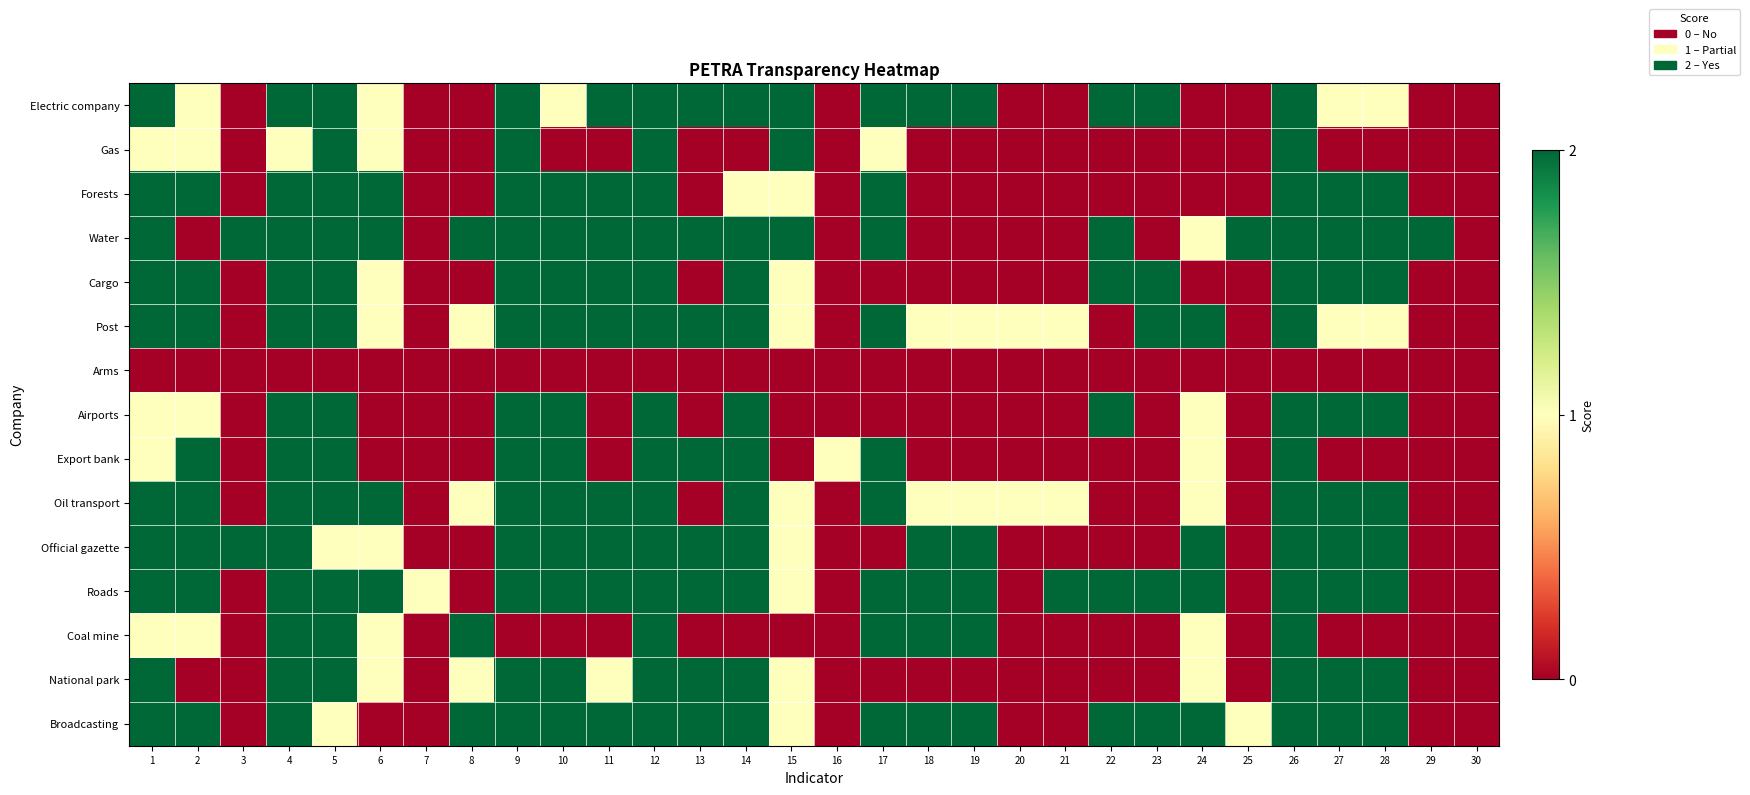

Which label corresponds to the smallest value in the chart?

3